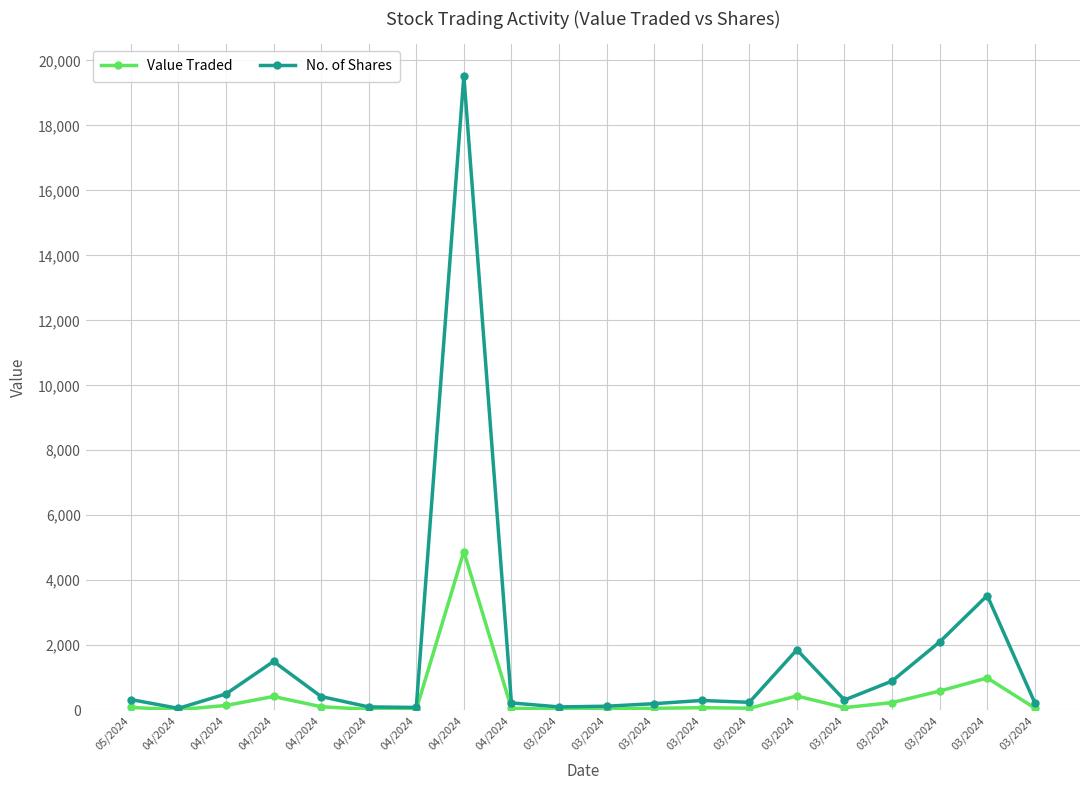

In No. of Shares, how many points are higher than both neighbors (excluding endpoints)?

5